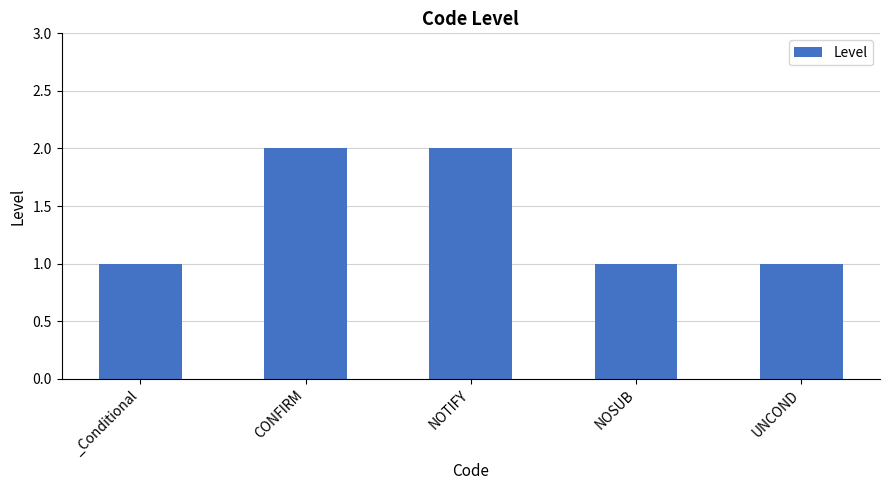

What is the difference between the values at CONFIRM and _Conditional?

1